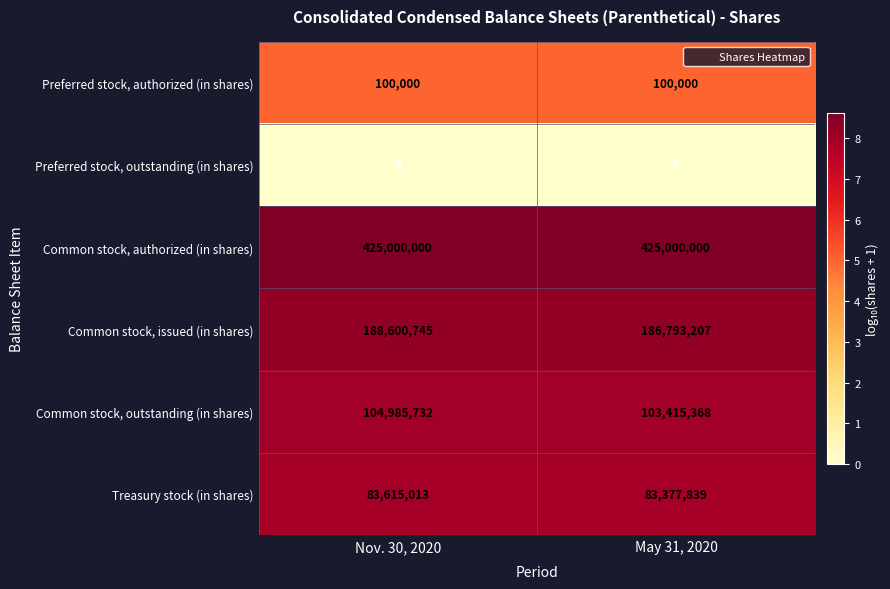

Reading left to right, what are all the values shown in this chart?

Preferred stock, authorized (in shares): Nov. 30, 2020=100000	May 31, 2020=100000
Preferred stock, outstanding (in shares): Nov. 30, 2020=0	May 31, 2020=0
Common stock, authorized (in shares): Nov. 30, 2020=425000000	May 31, 2020=425000000
Common stock, issued (in shares): Nov. 30, 2020=188600745	May 31, 2020=186793207
Common stock, outstanding (in shares): Nov. 30, 2020=104985732	May 31, 2020=103415368
Treasury stock (in shares): Nov. 30, 2020=83615013	May 31, 2020=83377839